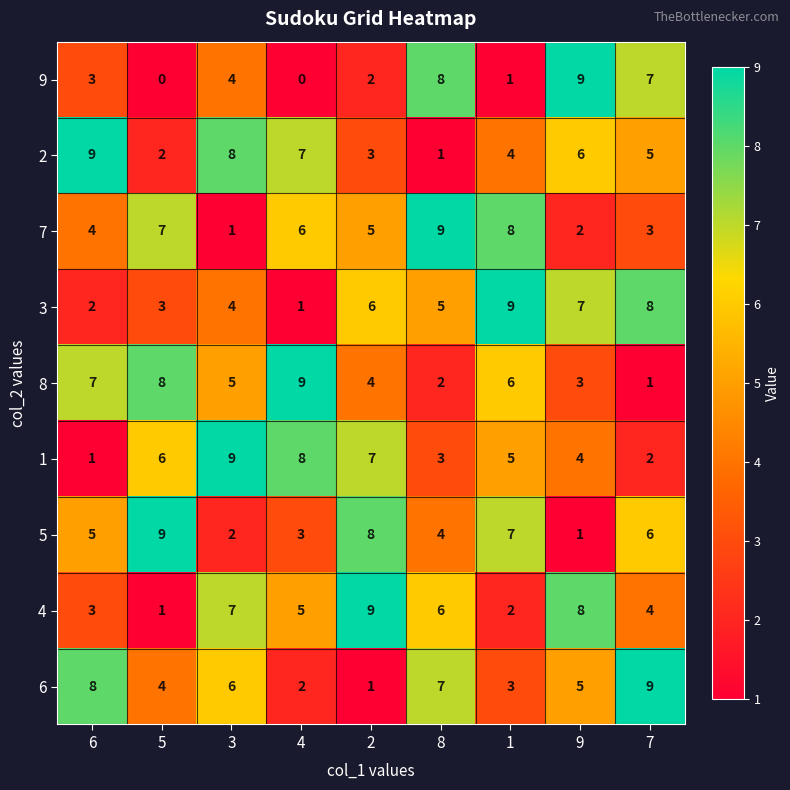

At how many categories does at least one series exceed 5?

9